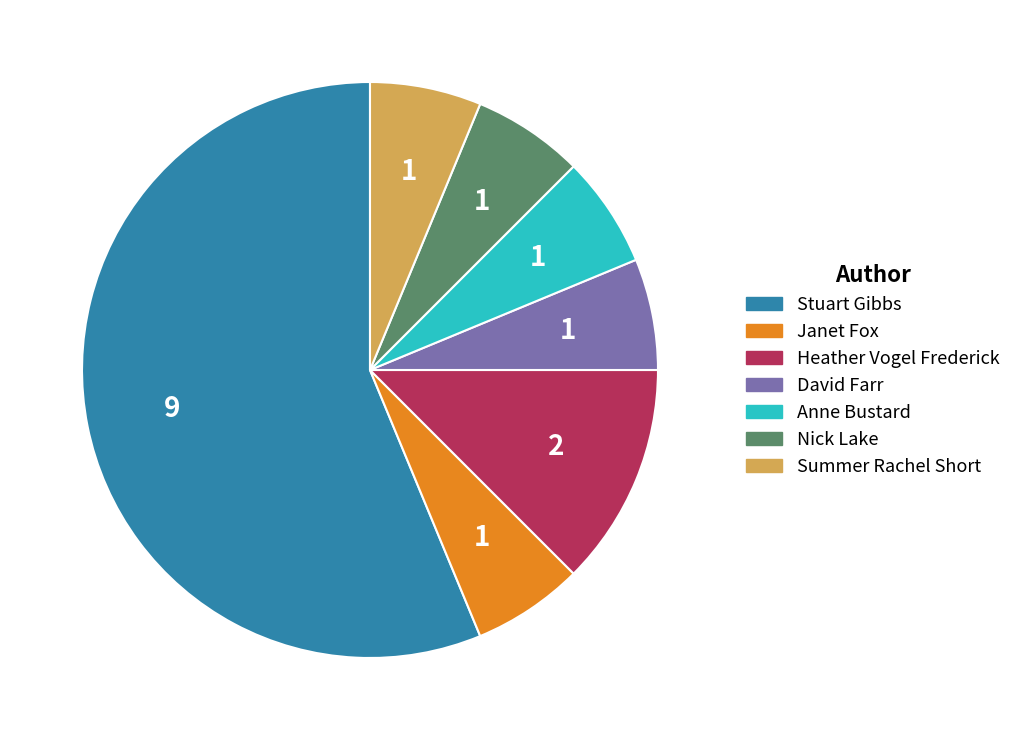

The Nick Lake slice represents 1% of the pie. True or false?

False